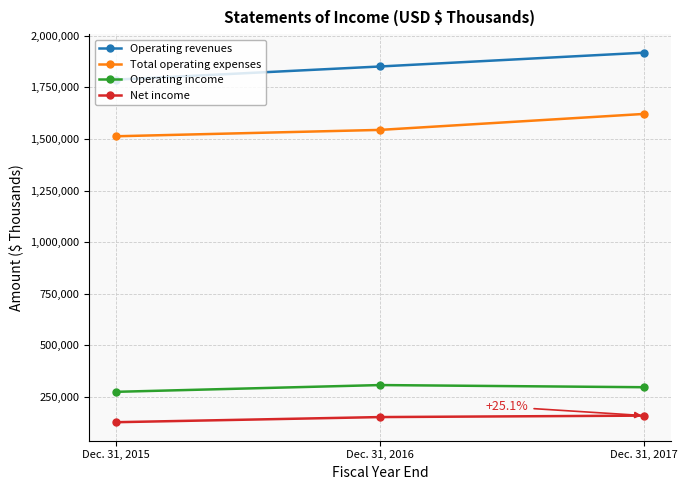

How many data points does each series have?

3